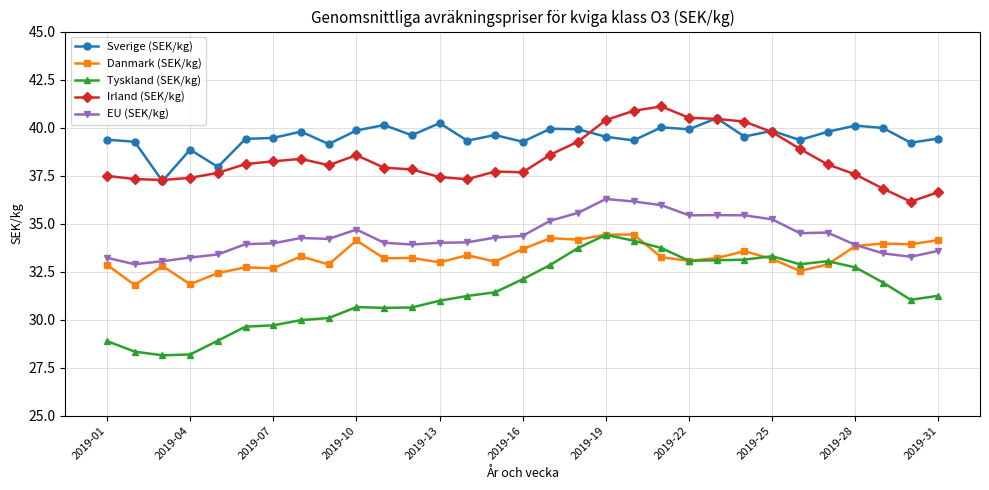

True or false: Tyskland (SEK/kg) and EU (SEK/kg) cross at least once.

False